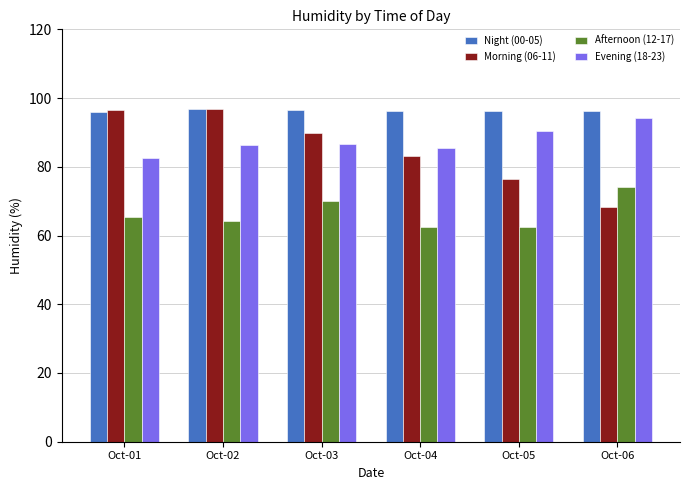

What is the average value of the Evening (18-23) series?

87.6